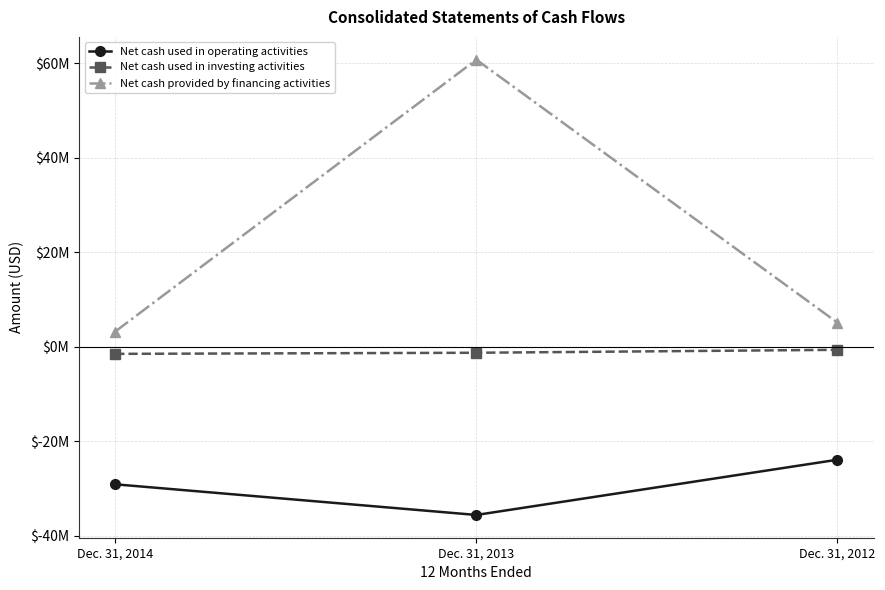

What are all the series names shown in the legend?

Net cash used in operating activities, Net cash used in investing activities, Net cash provided by financing activities